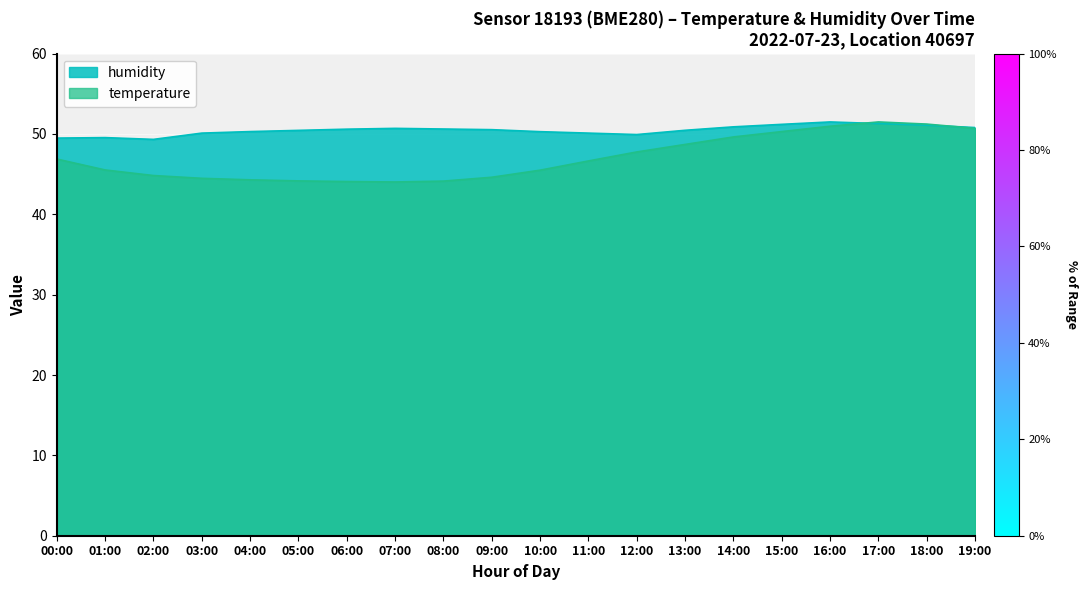

The value of temperature at 10:00 is 61.4. True or false?

False